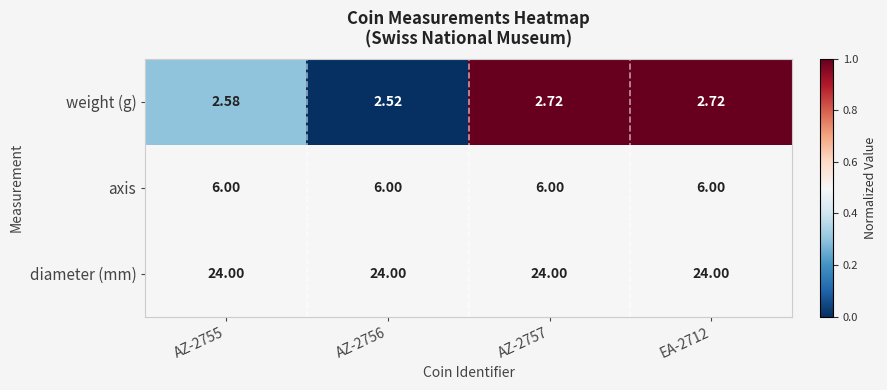

Which series has the largest total across all categories?

diameter (mm)